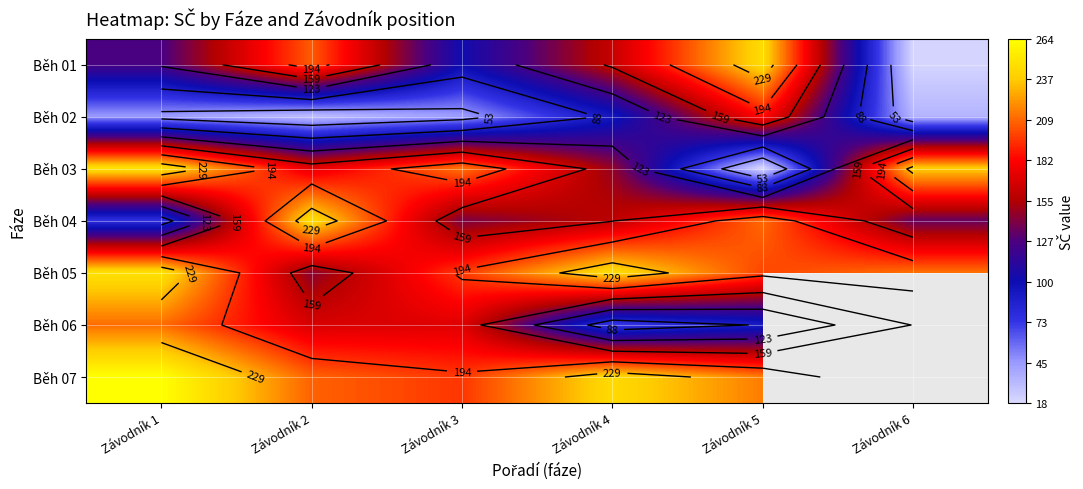

What is the greatest value displayed?

264.0